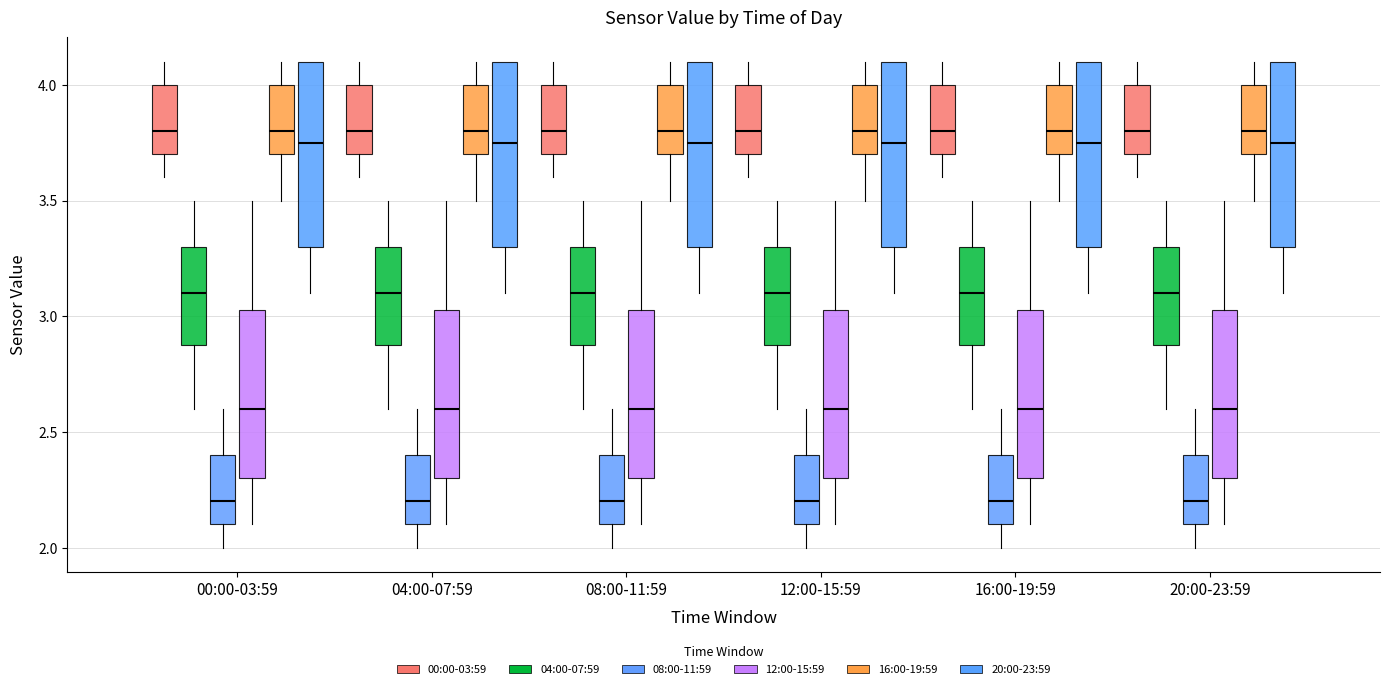

Reading left to right, transcribe this box plot: for each box, give where its median line is, the range the box spans, and where its two whiskers end, as read against the y-axis. The values are not printed on the chart, so give them approximately, as read against the axis.

00:00-03:59 (00:00-03:59): median 3.80, box 3.70 to 4.00, whiskers 3.60 to 4.10
00:00-03:59 (04:00-07:59): median 3.10, box 2.90 to 3.30, whiskers 2.60 to 3.50
00:00-03:59 (08:00-11:59): median 2.20, box 2.10 to 2.40, whiskers 2.00 to 2.60
00:00-03:59 (12:00-15:59): median 2.60, box 2.30 to 3.05, whiskers 2.10 to 3.50
00:00-03:59 (16:00-19:59): median 3.80, box 3.70 to 4.00, whiskers 3.50 to 4.10
00:00-03:59 (20:00-23:59): median 3.75, box 3.30 to 4.10, whiskers 3.10 to 4.10
04:00-07:59 (00:00-03:59): median 3.80, box 3.70 to 4.00, whiskers 3.60 to 4.10
04:00-07:59 (04:00-07:59): median 3.10, box 2.90 to 3.30, whiskers 2.60 to 3.50
04:00-07:59 (08:00-11:59): median 2.20, box 2.10 to 2.40, whiskers 2.00 to 2.60
04:00-07:59 (12:00-15:59): median 2.60, box 2.30 to 3.05, whiskers 2.10 to 3.50
04:00-07:59 (16:00-19:59): median 3.80, box 3.70 to 4.00, whiskers 3.50 to 4.10
04:00-07:59 (20:00-23:59): median 3.75, box 3.30 to 4.10, whiskers 3.10 to 4.10
08:00-11:59 (00:00-03:59): median 3.80, box 3.70 to 4.00, whiskers 3.60 to 4.10
08:00-11:59 (04:00-07:59): median 3.10, box 2.90 to 3.30, whiskers 2.60 to 3.50
08:00-11:59 (08:00-11:59): median 2.20, box 2.10 to 2.40, whiskers 2.00 to 2.60
08:00-11:59 (12:00-15:59): median 2.60, box 2.30 to 3.05, whiskers 2.10 to 3.50
08:00-11:59 (16:00-19:59): median 3.80, box 3.70 to 4.00, whiskers 3.50 to 4.10
08:00-11:59 (20:00-23:59): median 3.75, box 3.30 to 4.10, whiskers 3.10 to 4.10
12:00-15:59 (00:00-03:59): median 3.80, box 3.70 to 4.00, whiskers 3.60 to 4.10
12:00-15:59 (04:00-07:59): median 3.10, box 2.90 to 3.30, whiskers 2.60 to 3.50
12:00-15:59 (08:00-11:59): median 2.20, box 2.10 to 2.40, whiskers 2.00 to 2.60
12:00-15:59 (12:00-15:59): median 2.60, box 2.30 to 3.05, whiskers 2.10 to 3.50
12:00-15:59 (16:00-19:59): median 3.80, box 3.70 to 4.00, whiskers 3.50 to 4.10
12:00-15:59 (20:00-23:59): median 3.75, box 3.30 to 4.10, whiskers 3.10 to 4.10
16:00-19:59 (00:00-03:59): median 3.80, box 3.70 to 4.00, whiskers 3.60 to 4.10
16:00-19:59 (04:00-07:59): median 3.10, box 2.90 to 3.30, whiskers 2.60 to 3.50
16:00-19:59 (08:00-11:59): median 2.20, box 2.10 to 2.40, whiskers 2.00 to 2.60
16:00-19:59 (12:00-15:59): median 2.60, box 2.30 to 3.05, whiskers 2.10 to 3.50
16:00-19:59 (16:00-19:59): median 3.80, box 3.70 to 4.00, whiskers 3.50 to 4.10
16:00-19:59 (20:00-23:59): median 3.75, box 3.30 to 4.10, whiskers 3.10 to 4.10
20:00-23:59 (00:00-03:59): median 3.80, box 3.70 to 4.00, whiskers 3.60 to 4.10
20:00-23:59 (04:00-07:59): median 3.10, box 2.90 to 3.30, whiskers 2.60 to 3.50
20:00-23:59 (08:00-11:59): median 2.20, box 2.10 to 2.40, whiskers 2.00 to 2.60
20:00-23:59 (12:00-15:59): median 2.60, box 2.30 to 3.05, whiskers 2.10 to 3.50
20:00-23:59 (16:00-19:59): median 3.80, box 3.70 to 4.00, whiskers 3.50 to 4.10
20:00-23:59 (20:00-23:59): median 3.75, box 3.30 to 4.10, whiskers 3.10 to 4.10